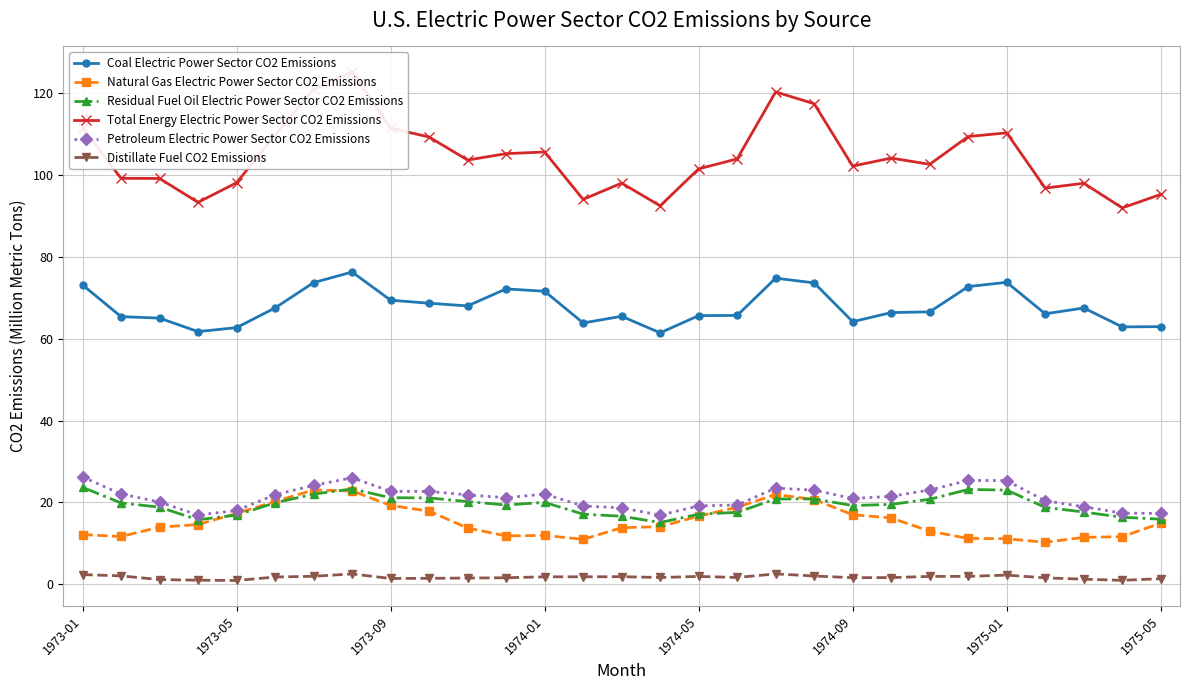

True or false: Distillate Fuel CO2 Emissions and Coal Electric Power Sector CO2 Emissions cross at least once.

False